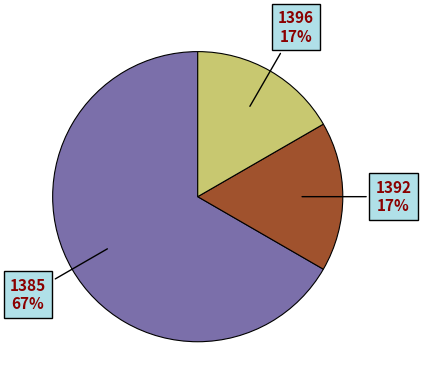

How many slices are in this pie chart?

3